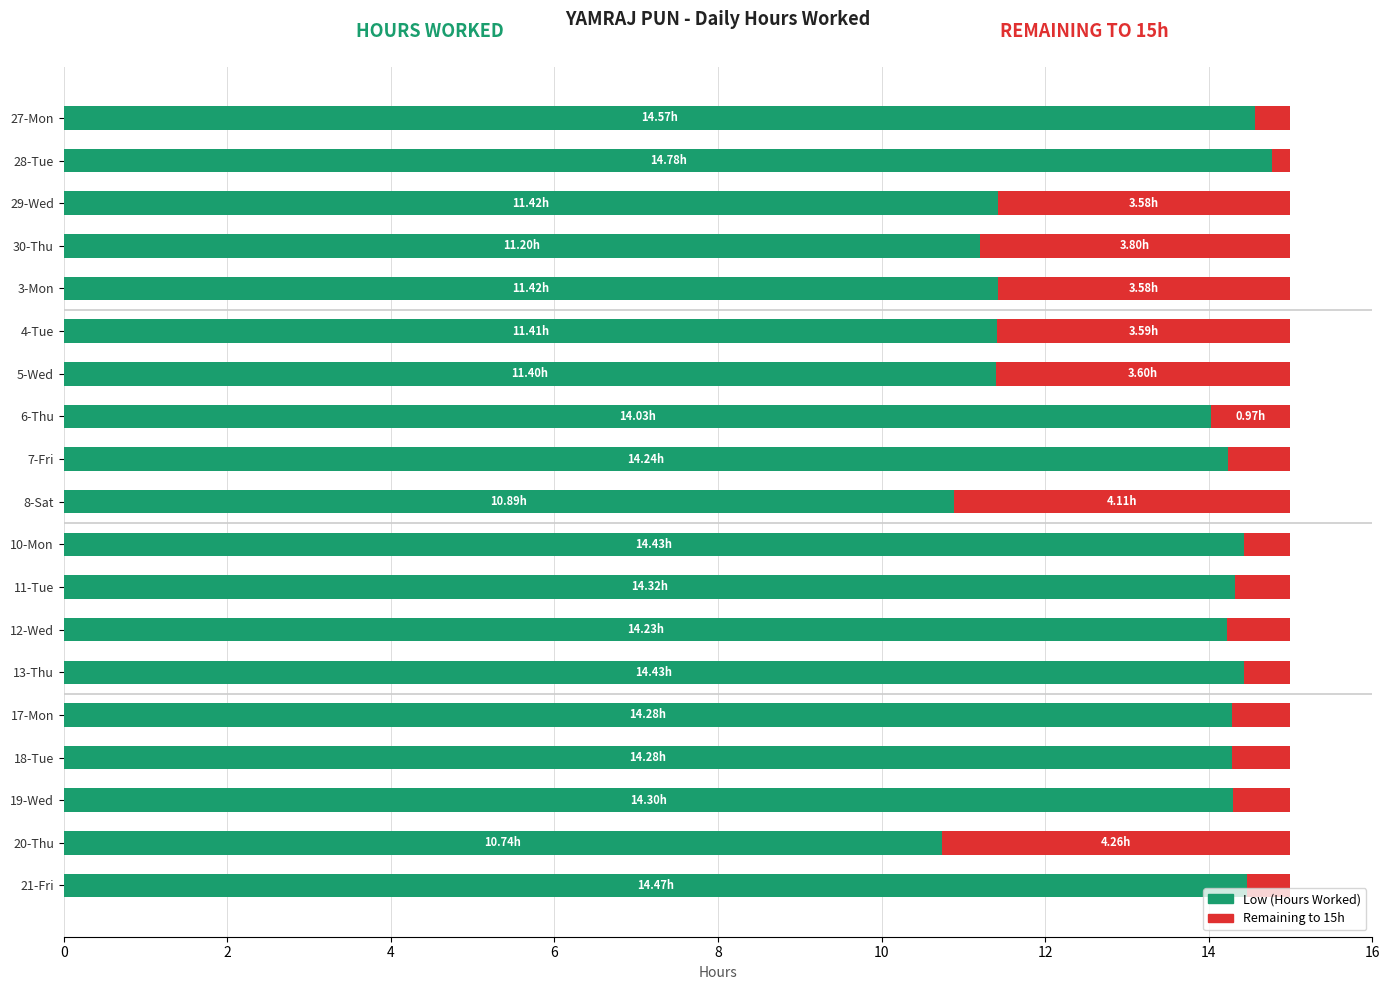

What is the sum of the Low (Hours Worked) values at 27-Mon and 5-Wed?

26.0